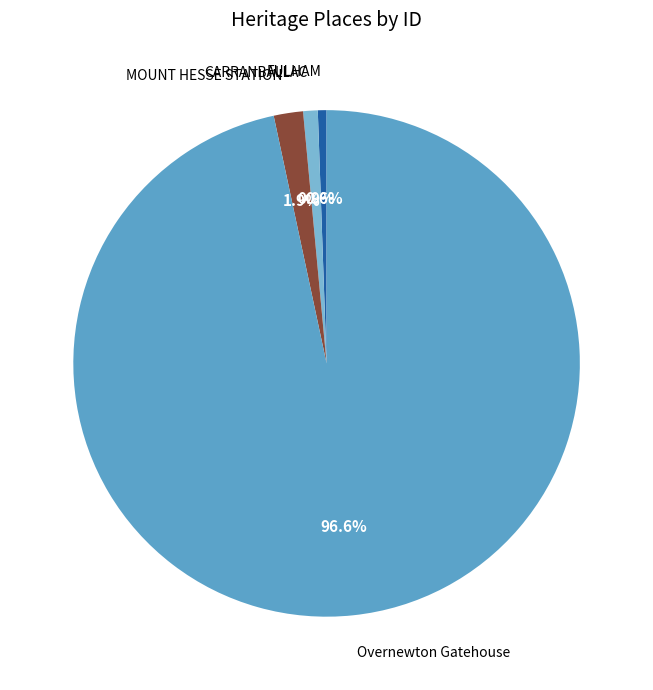

To the nearest percent, what is the difference between the largest and smallest slice percentages?

96%